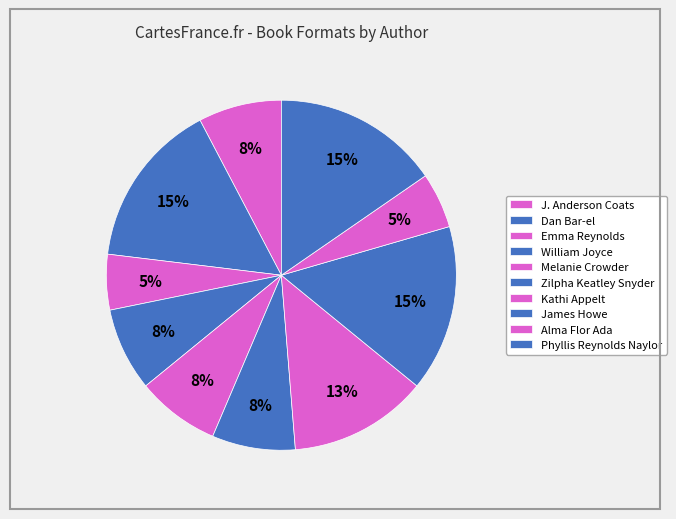

How many segments does this pie chart have?

10